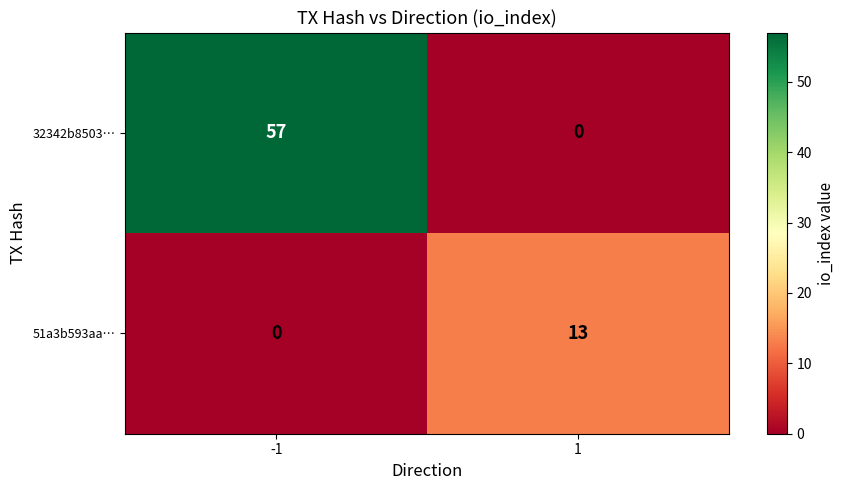

What is the sum of the 32342b8503… values at 1 and -1?

57